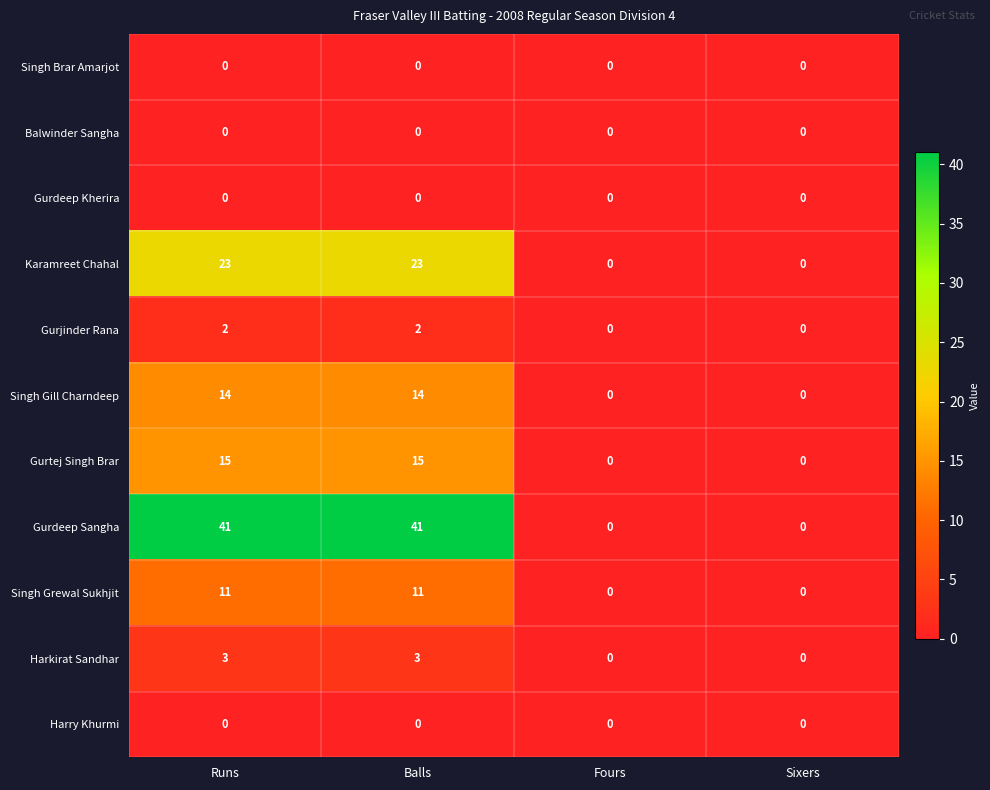

How many Singh Gill Charndeep values are between 0 and 14?

4